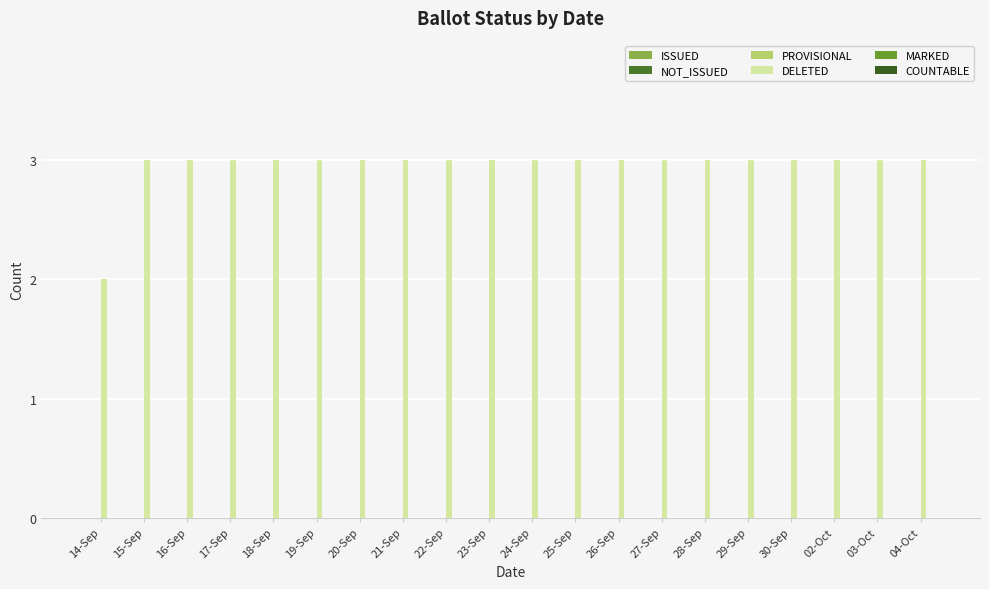

What is the label of the 13th bar from the right?

21-Sep